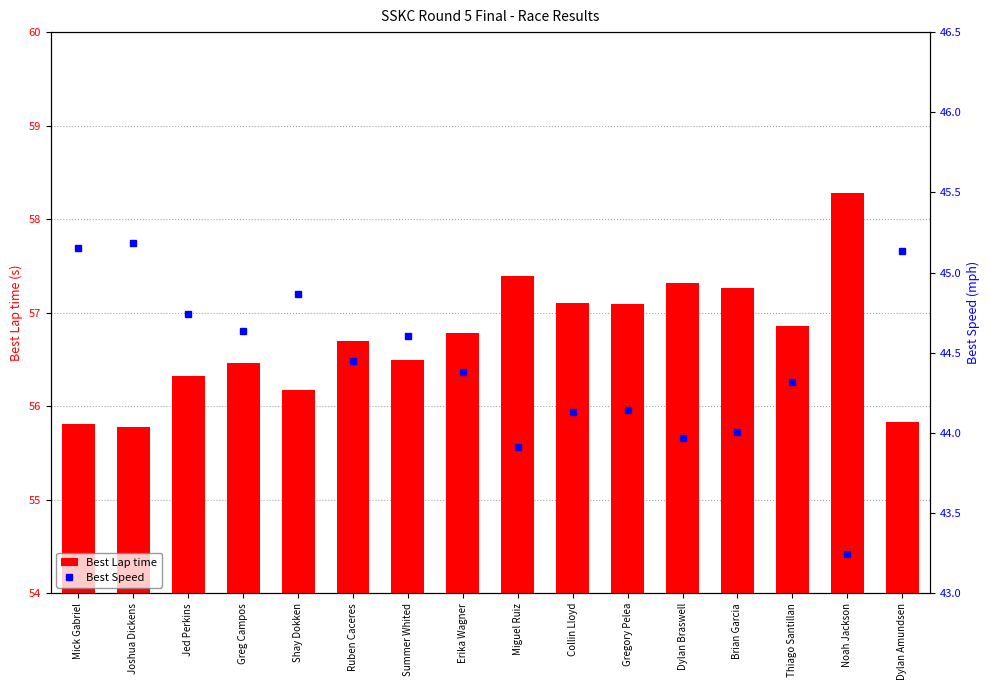

At which category does the chart reach its minimum across all series?

Noah Jackson